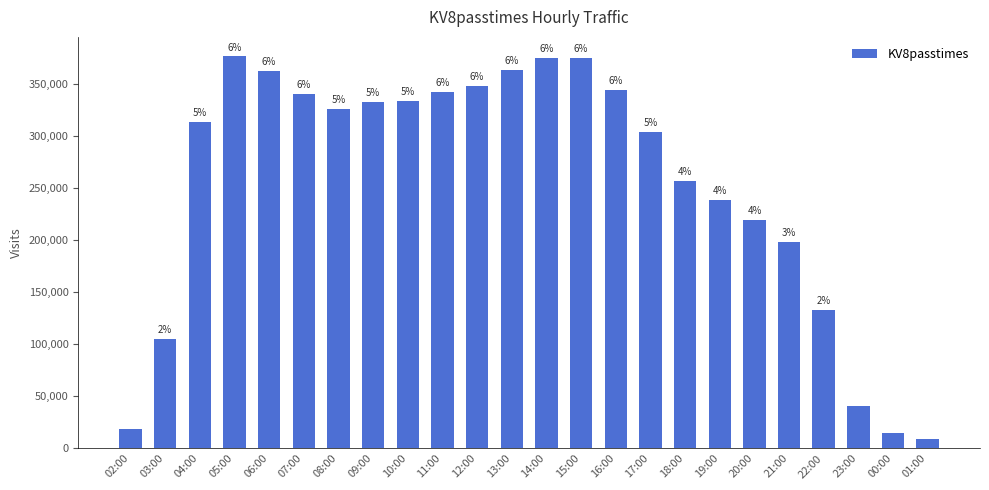

What is the difference between the second highest and minimum values?

366296